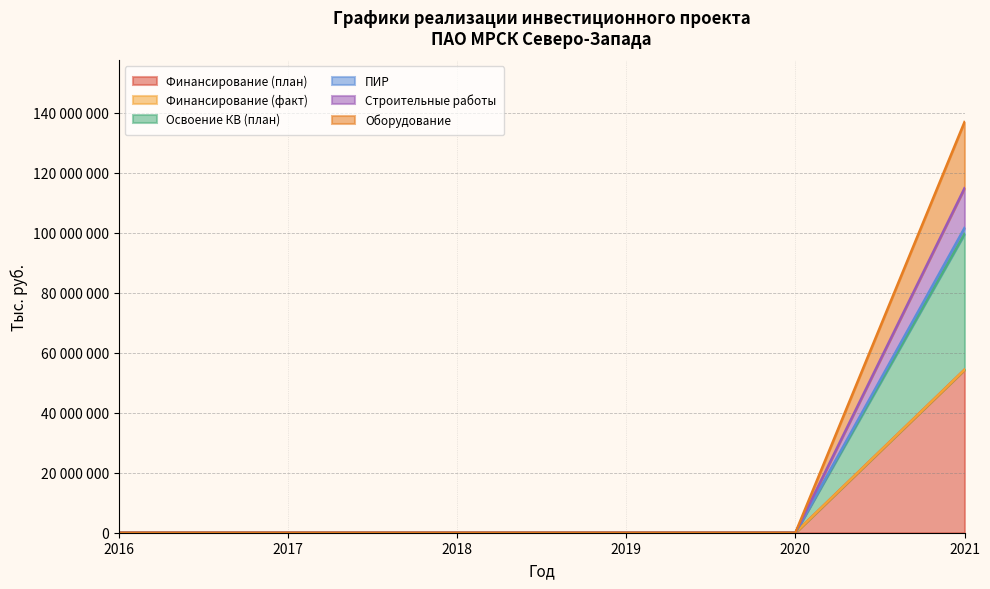

Does the chart display data point markers on the line(s)?

No